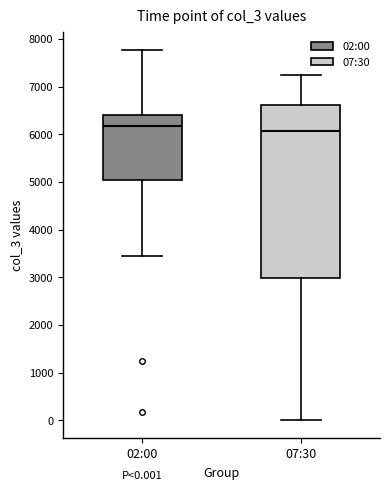

Which box is the tallest, from its lower edge to its upper edge?

07:30